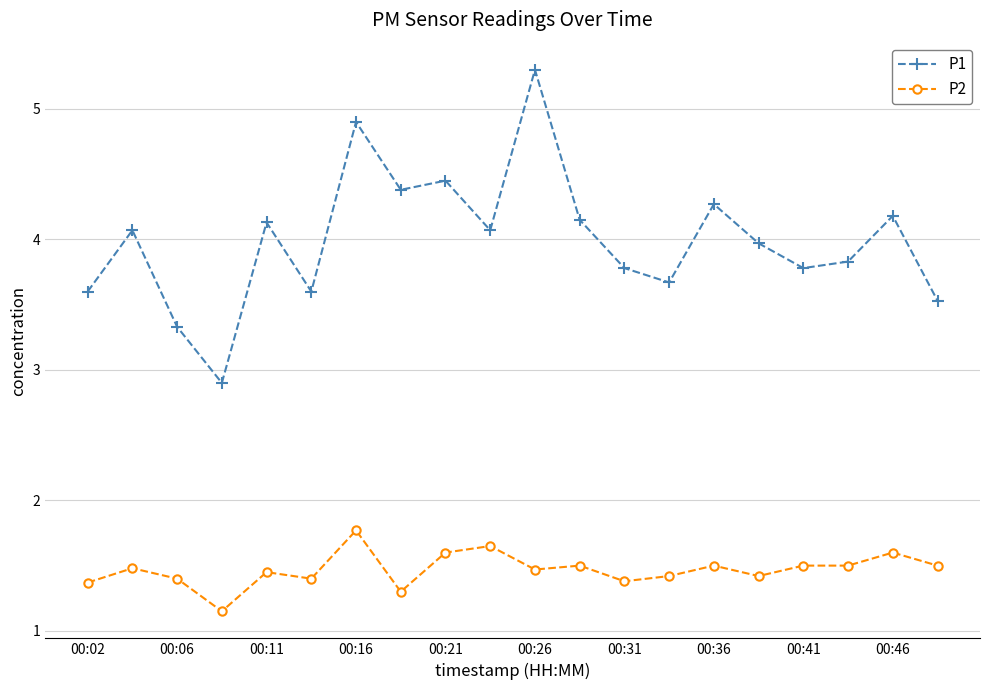

Which series has the largest range (max minus min)?

P1